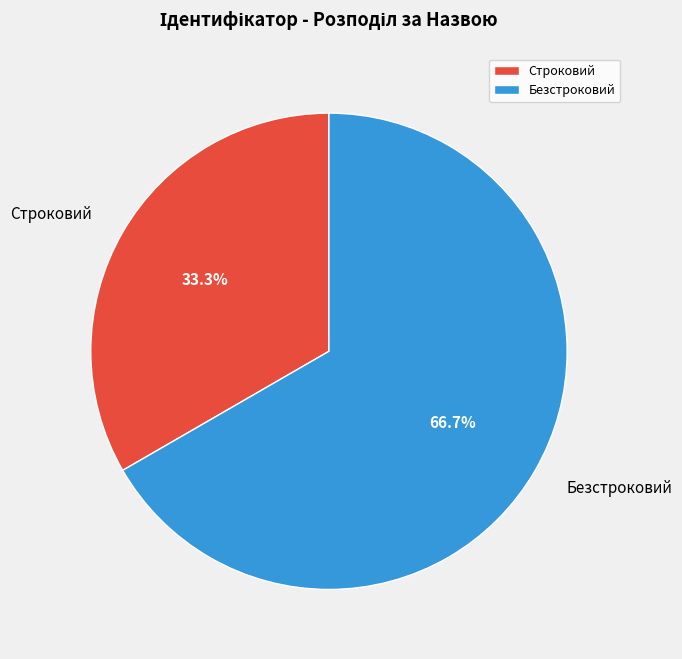

What portion of the pie excludes Строковий?

66.7%